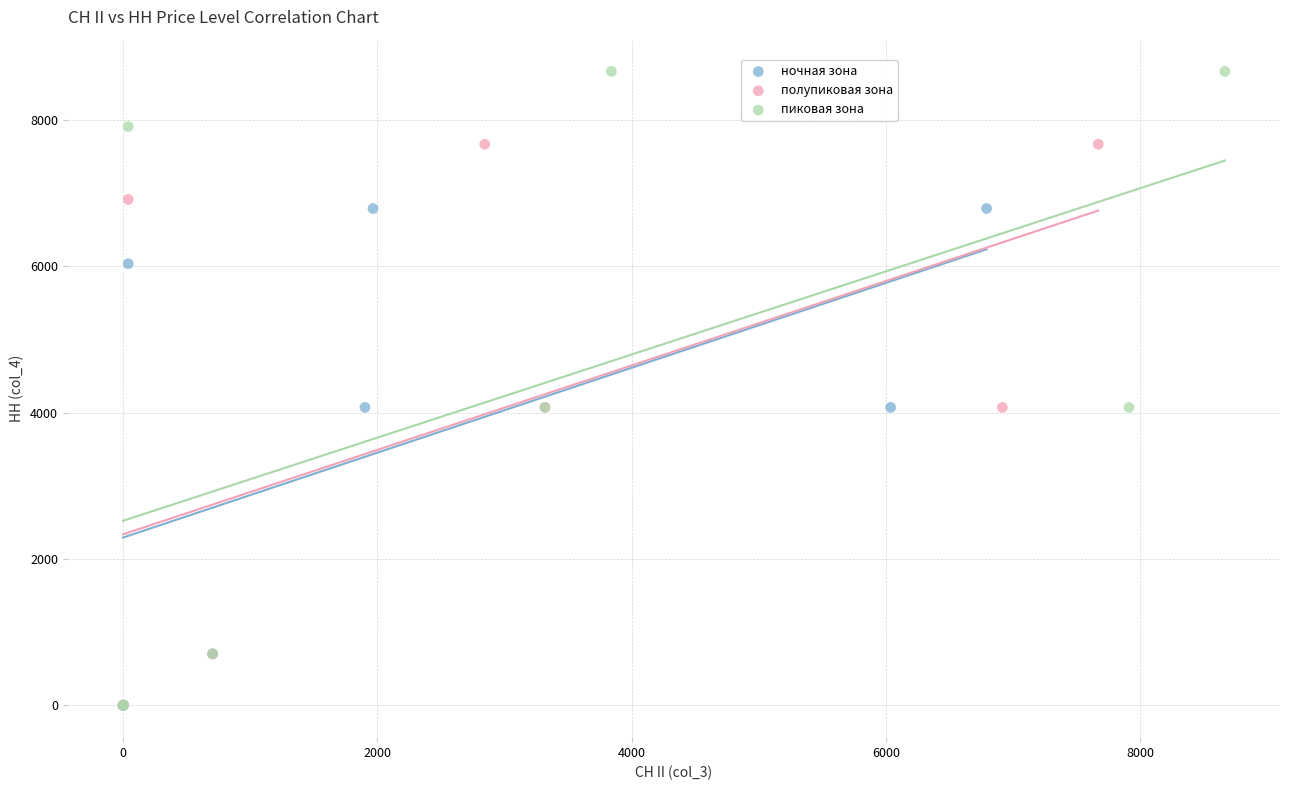

Which series contains the highest Y value?

пиковая зона